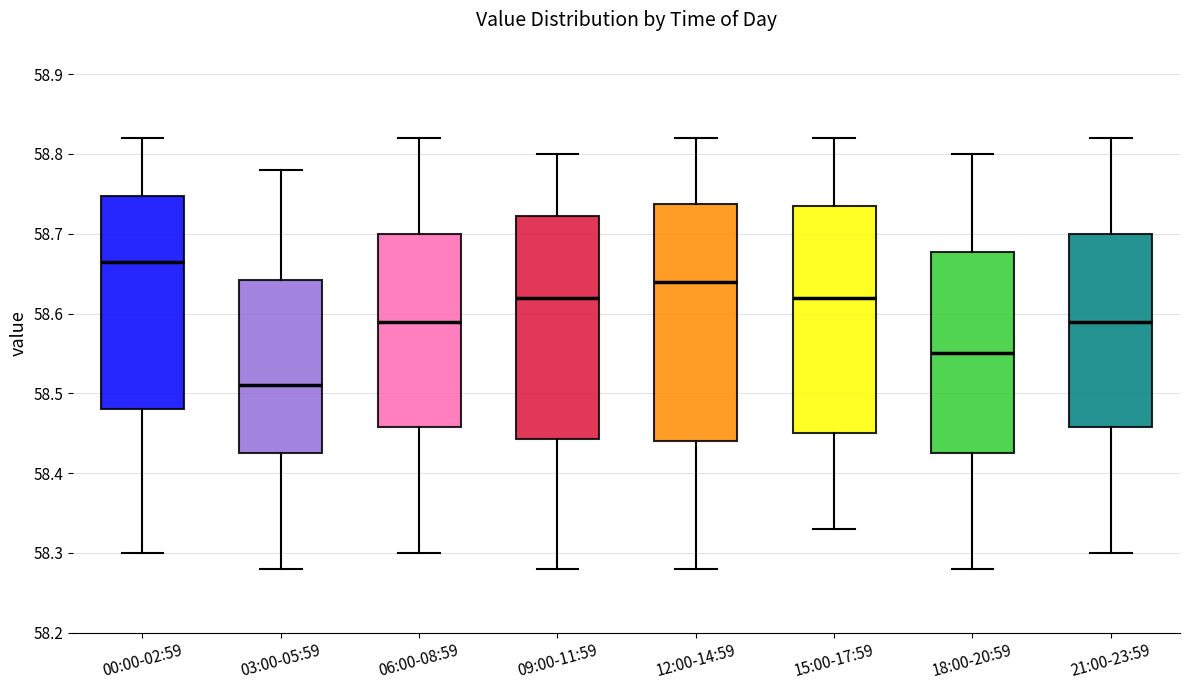

Reading left to right, transcribe this box plot: for each box, give where its median line is, the range the box spans, and where its two whiskers end, as read against the y-axis. The values are not printed on the chart, so give them approximately, as read against the axis.

00:00-02:59: median 58.67, box 58.48 to 58.75, whiskers 58.30 to 58.82
03:00-05:59: median 58.51, box 58.43 to 58.64, whiskers 58.28 to 58.78
06:00-08:59: median 58.59, box 58.46 to 58.70, whiskers 58.30 to 58.82
09:00-11:59: median 58.62, box 58.44 to 58.72, whiskers 58.28 to 58.80
12:00-14:59: median 58.64, box 58.44 to 58.74, whiskers 58.28 to 58.82
15:00-17:59: median 58.62, box 58.45 to 58.74, whiskers 58.33 to 58.82
18:00-20:59: median 58.55, box 58.43 to 58.68, whiskers 58.28 to 58.80
21:00-23:59: median 58.59, box 58.46 to 58.70, whiskers 58.30 to 58.82